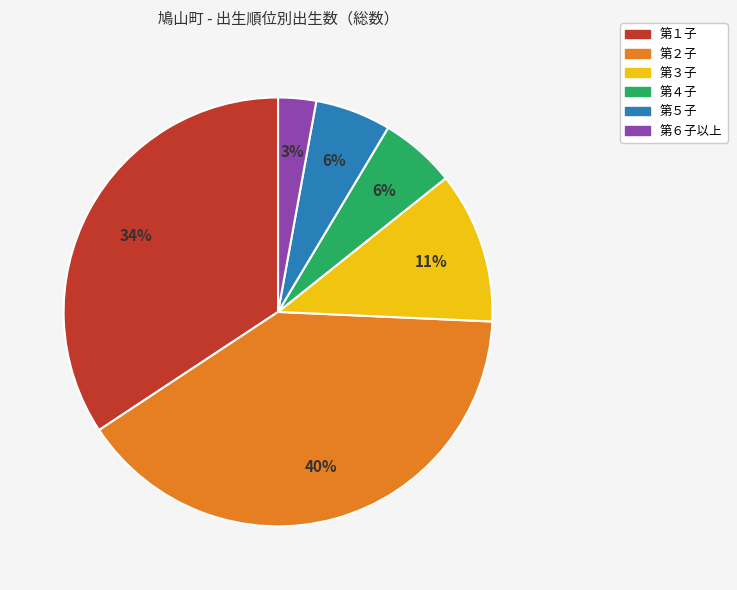

To the nearest percent, what is the average slice percentage?

17%